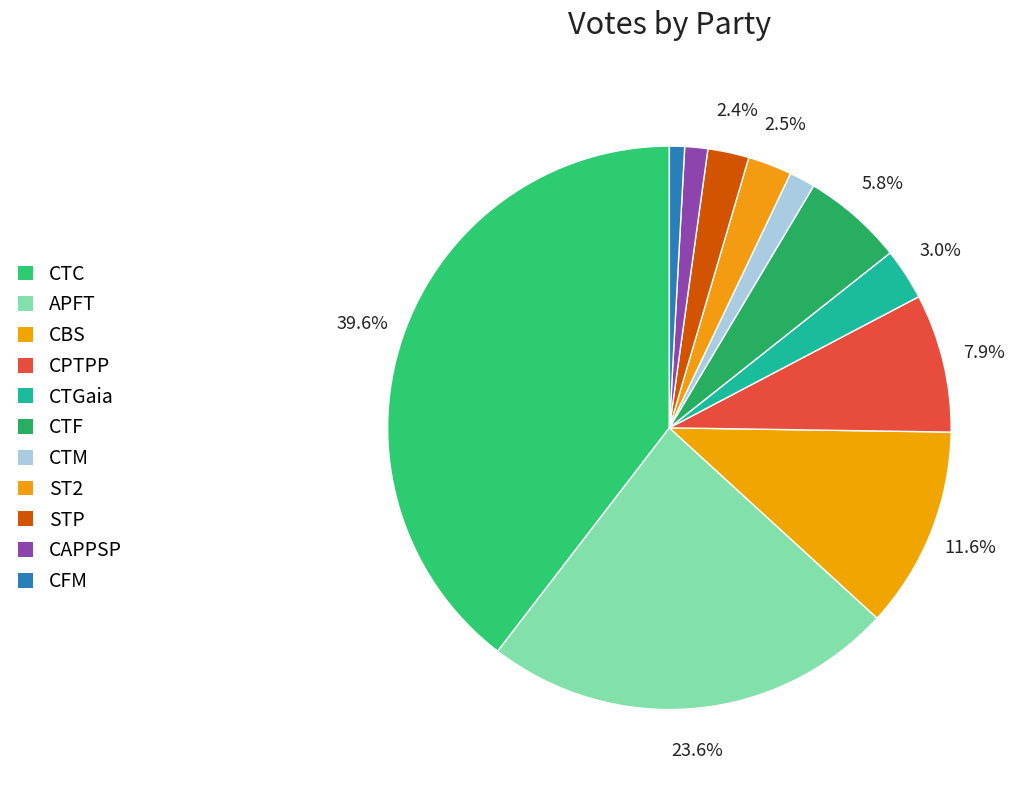

Count the number of slices in the pie.

11